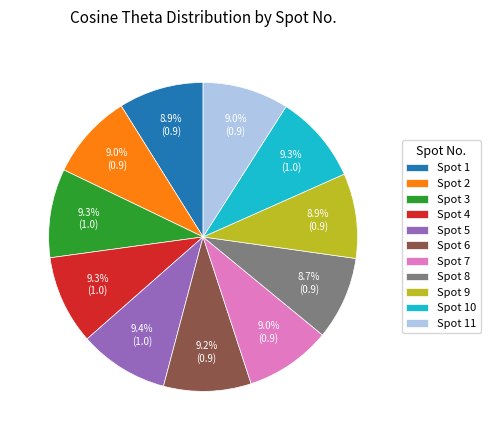

Do Spot 2 and Spot 6 together represent more than half of the pie?

No